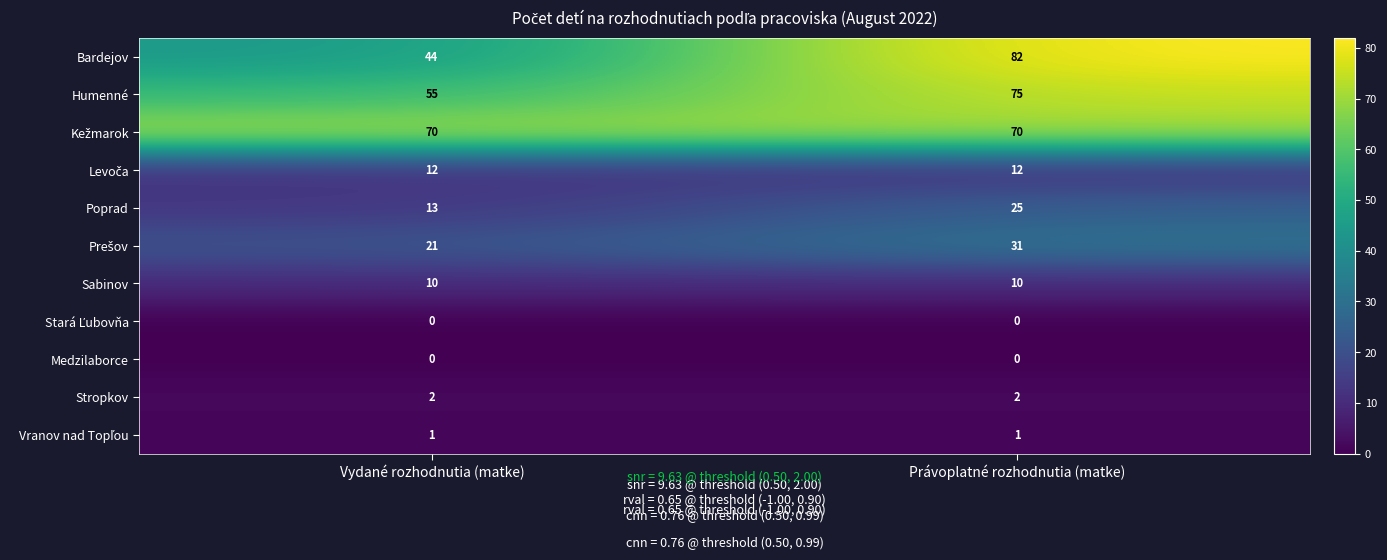

What is the average value of the Poprad series?

19